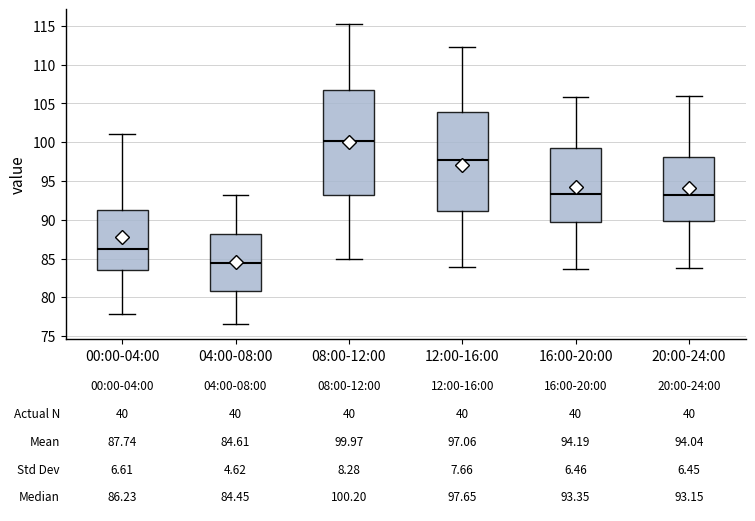

Which box is the tallest, from its lower edge to its upper edge?

08:00-12:00